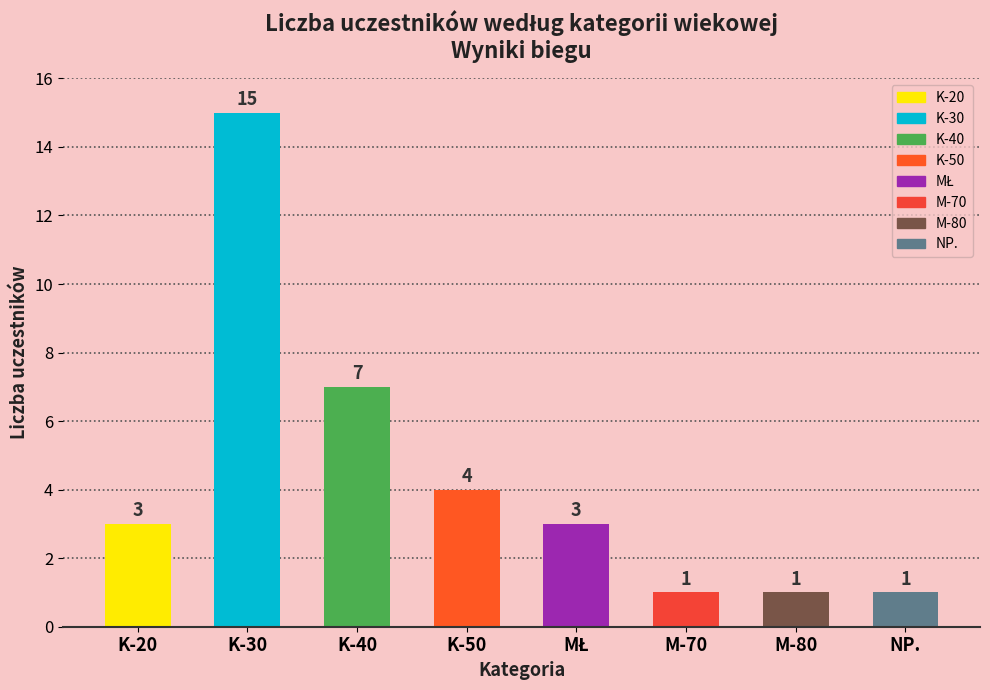

At which category does the chart reach its peak across all series?

K-30